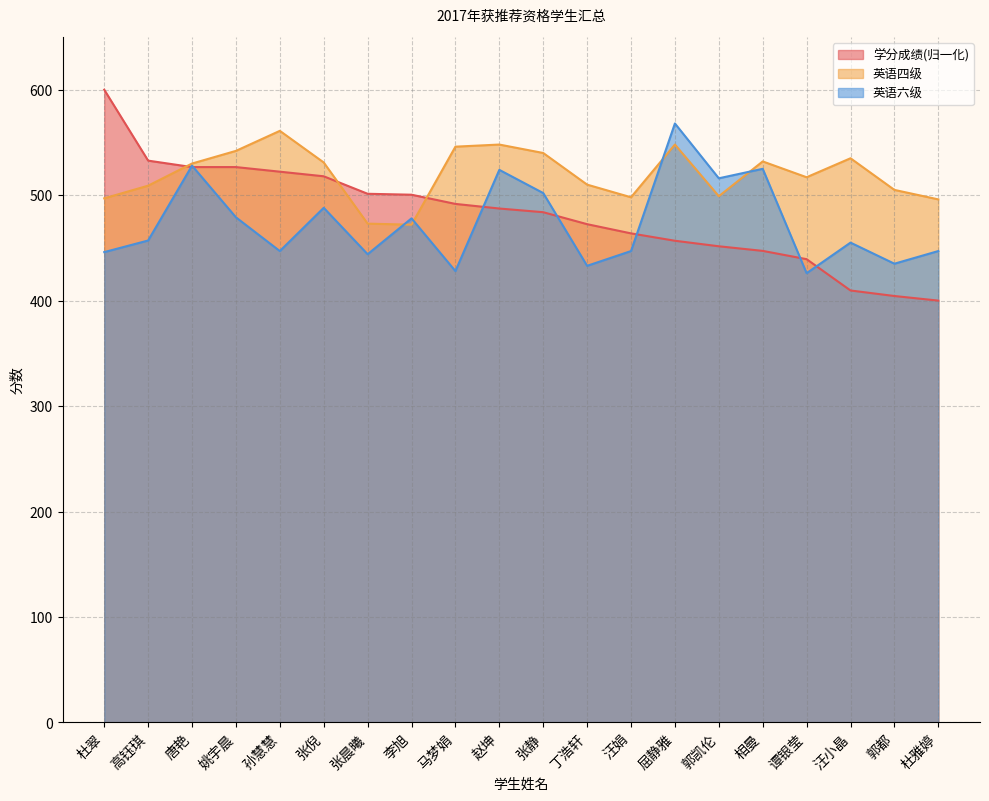

What is the sum of the 英语六级 values at 唐艳 and 汪小晶?

983.0